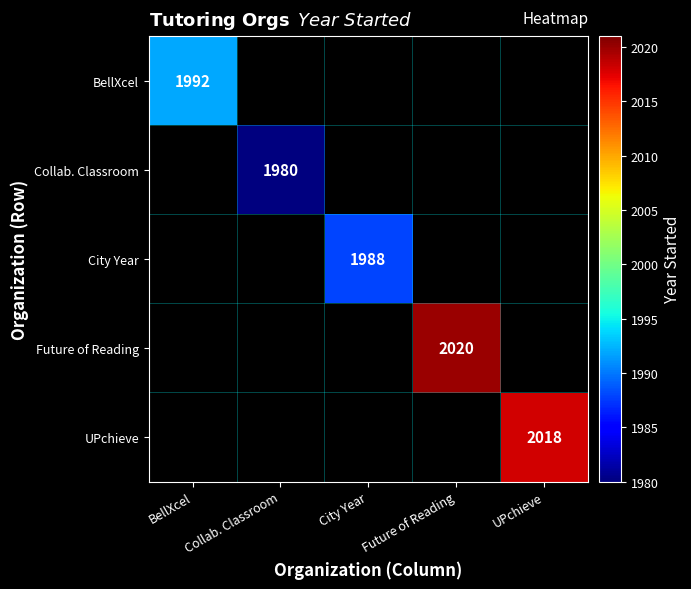

At how many categories does at least one series exceed 2013?

2